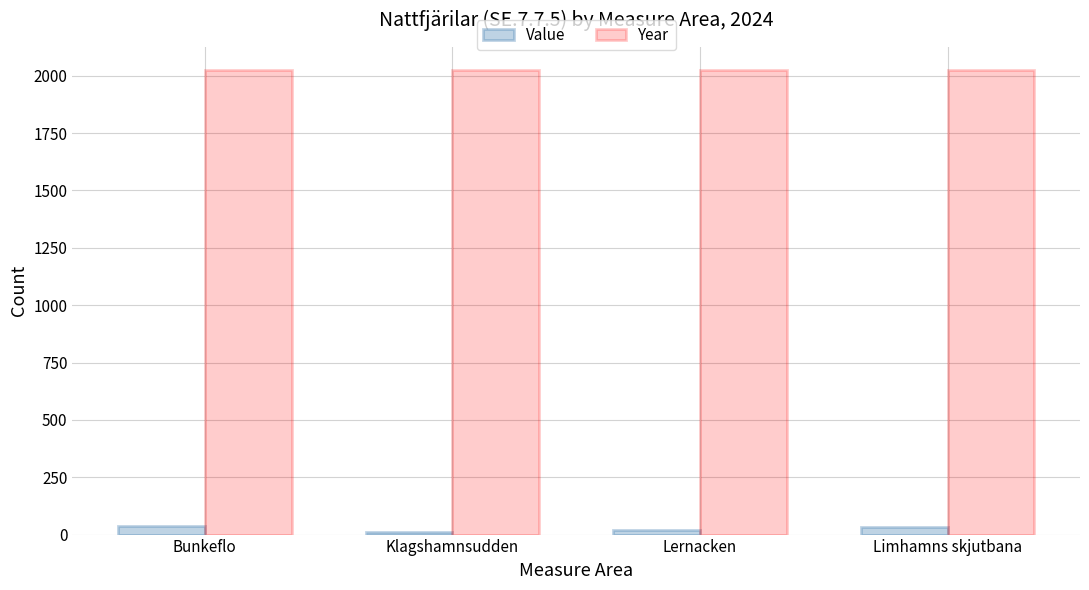

The Year series shows 2024 at Limhamns skjutbana. True or false?

True